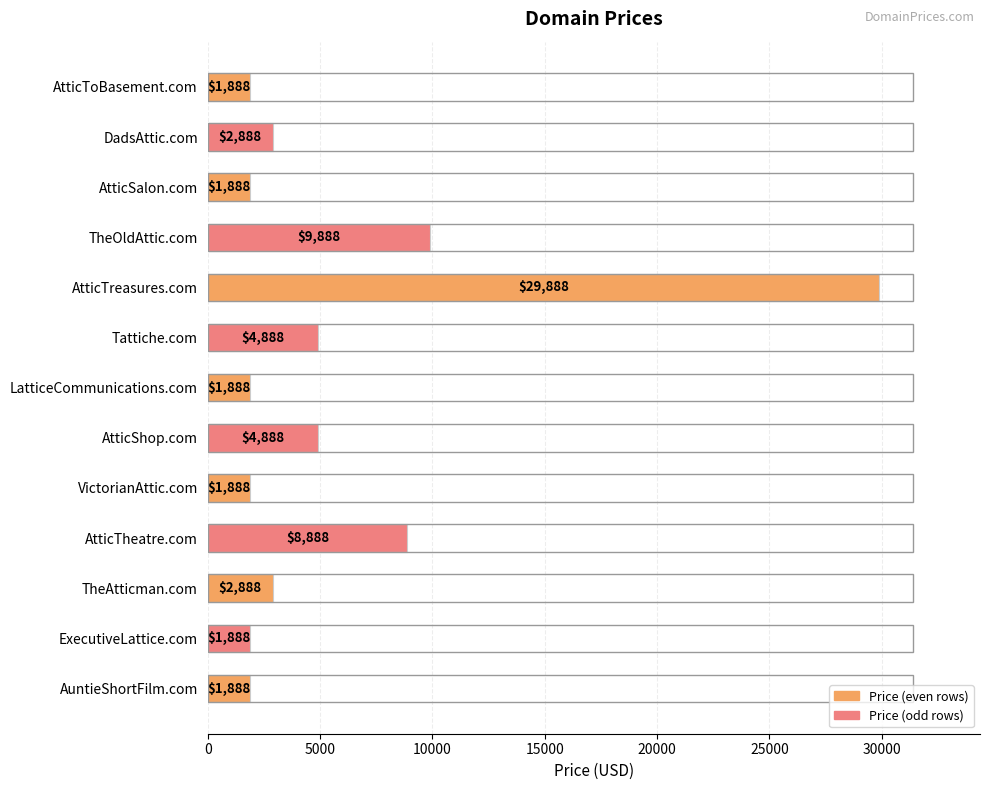

What is the greatest value displayed?

29888